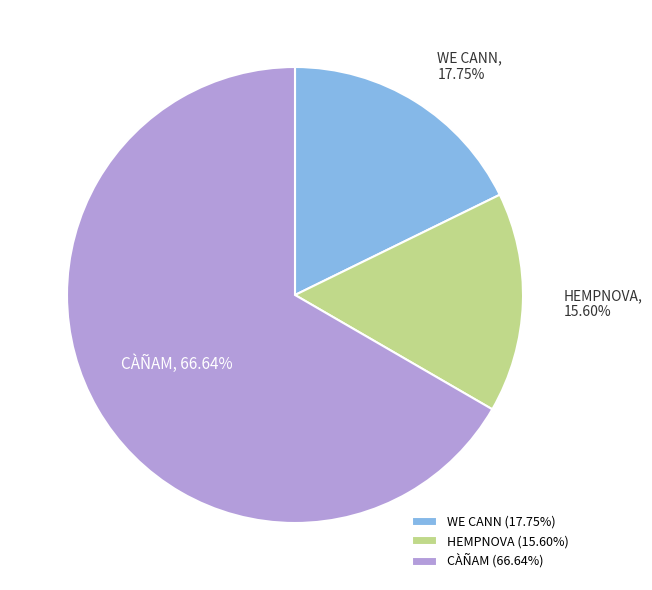

Does any single category account for the majority?

Yes